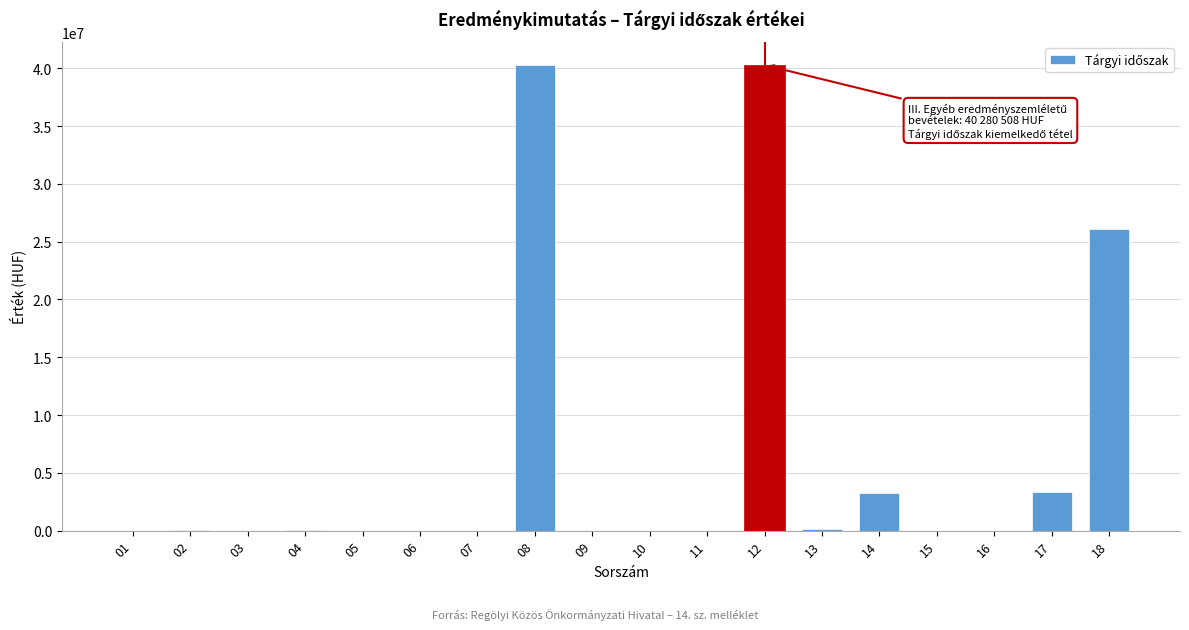

What is the sum of all values?

113507211